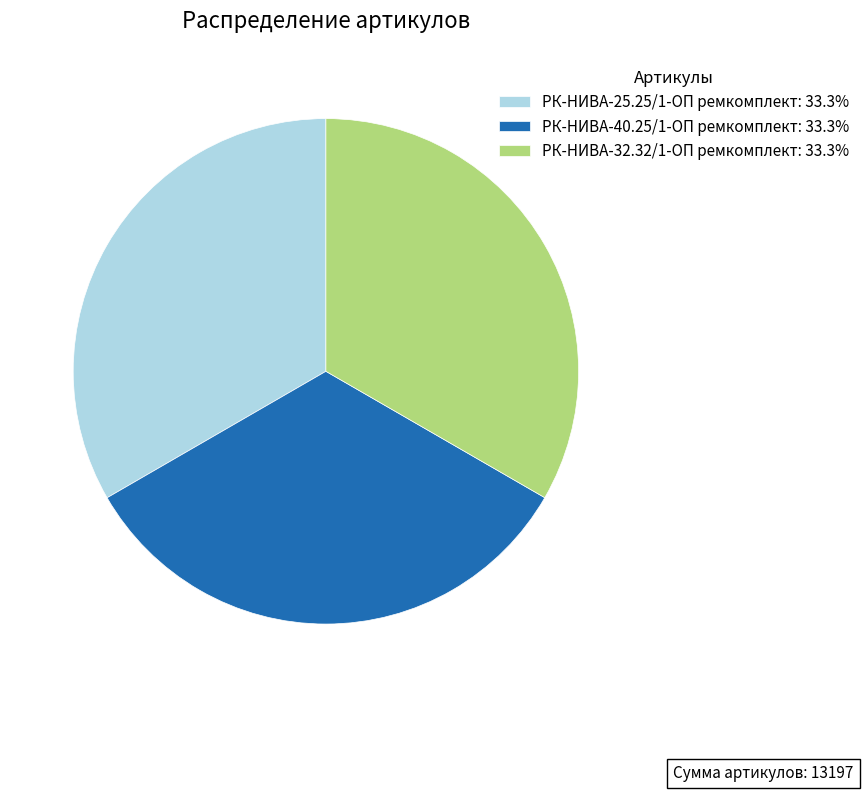

Does РК-НИВА-40.25/1-ОП ремкомплект represent more than half of the total?

No